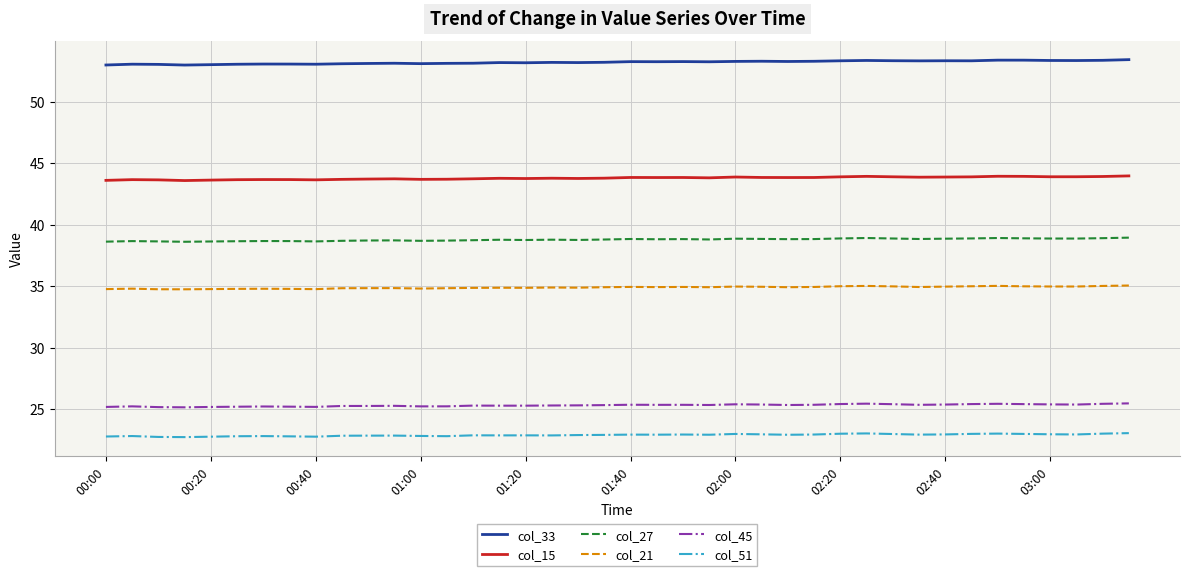

What is the maximum value shown in the chart?

53.4